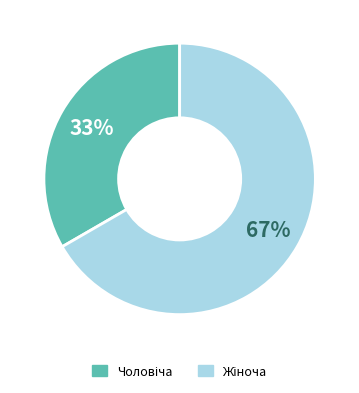

To the nearest percent, what is the average slice percentage?

50%